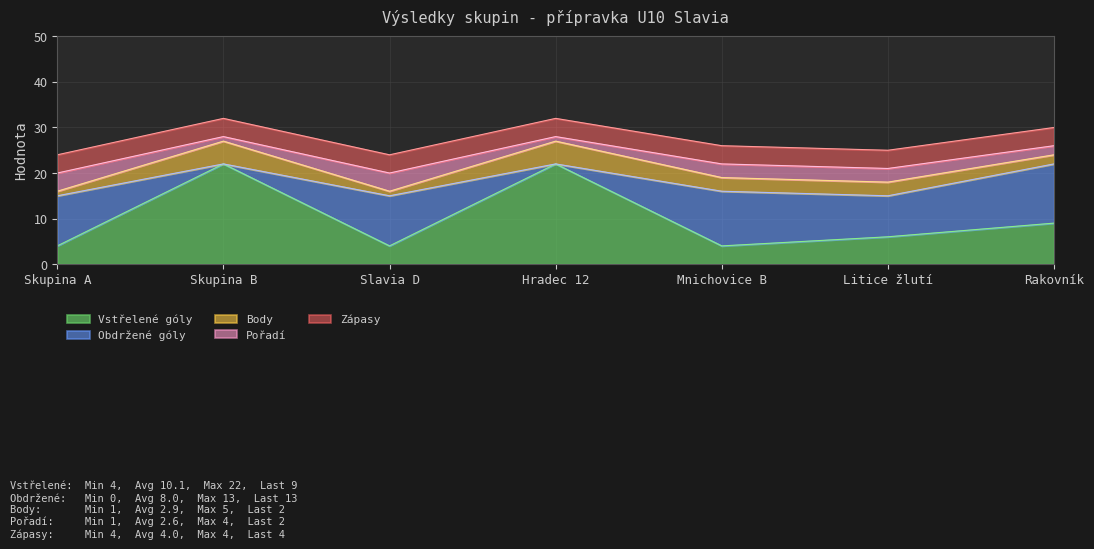

What is the highest value of the Skore (vstřelené) series?

22